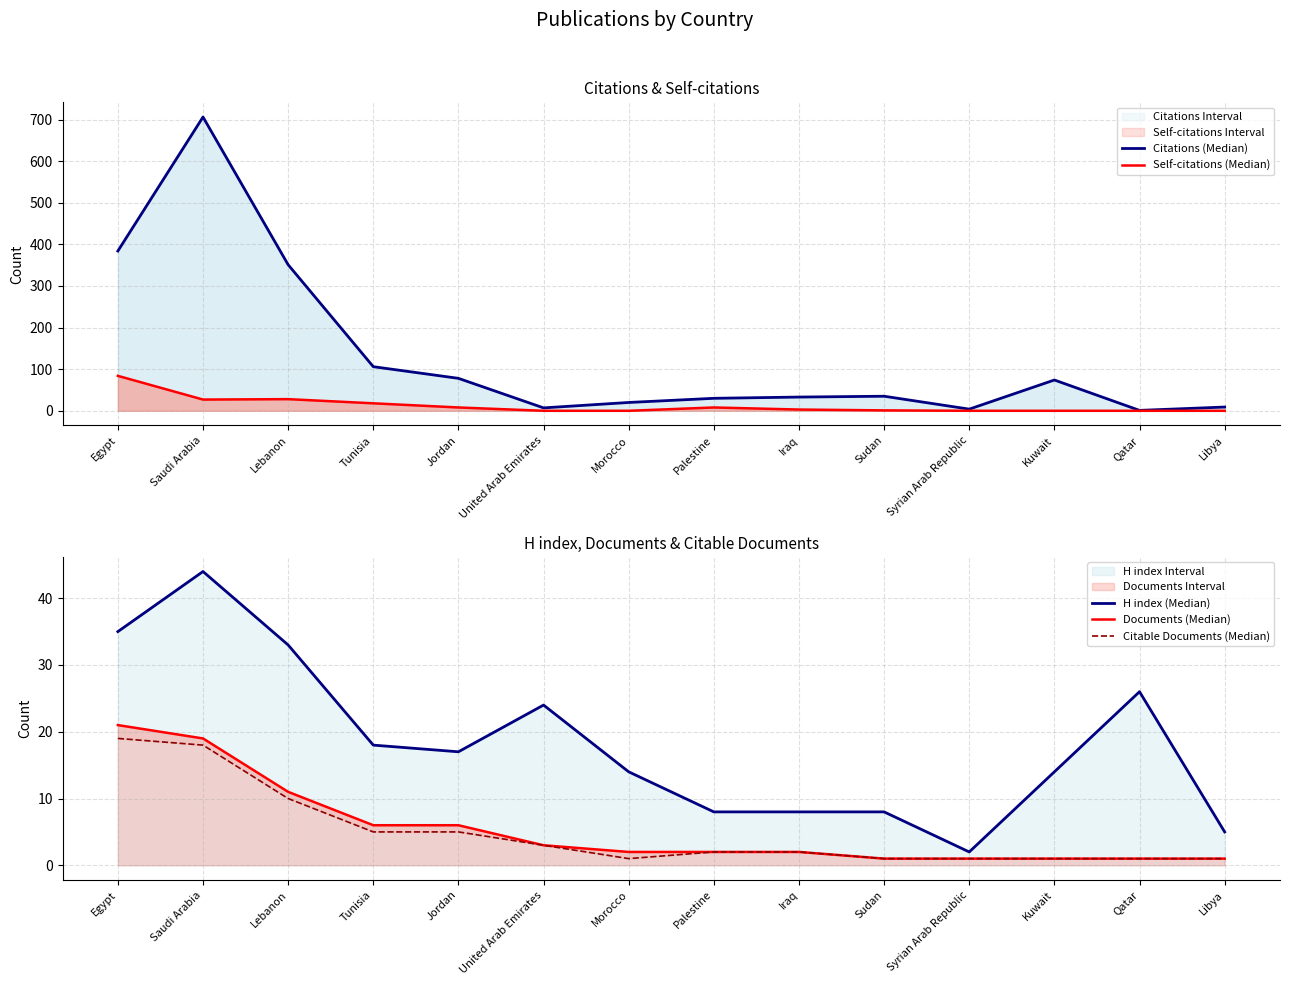

The value of Citable Documents (Median) at United Arab Emirates is 3. True or false?

True